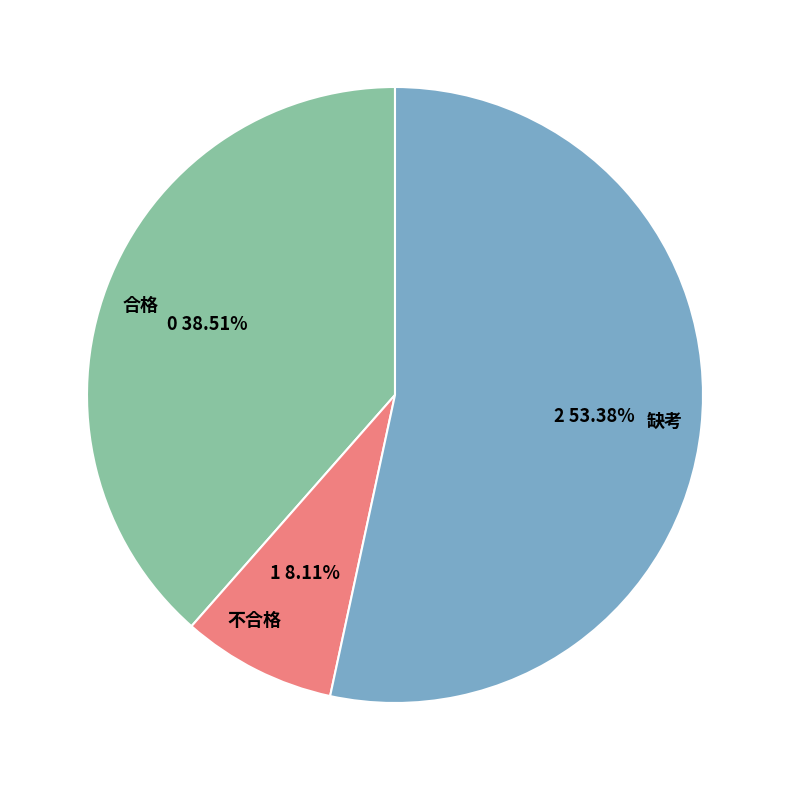

Which category accounts for the majority?

缺考